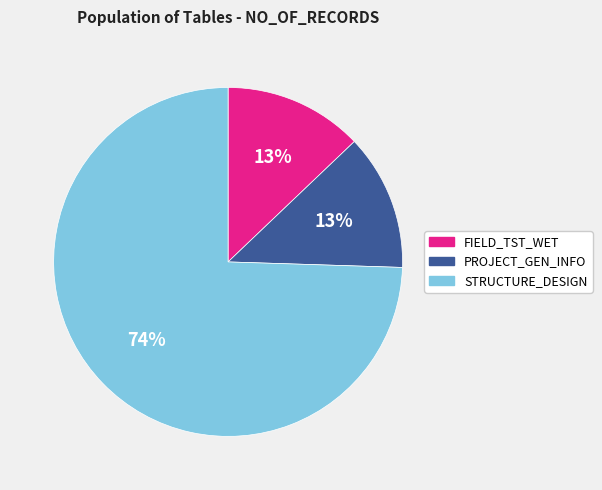

To the nearest percent, what is the average slice percentage?

33%